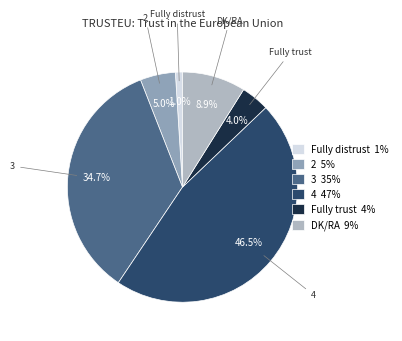

How many segments does this pie chart have?

6